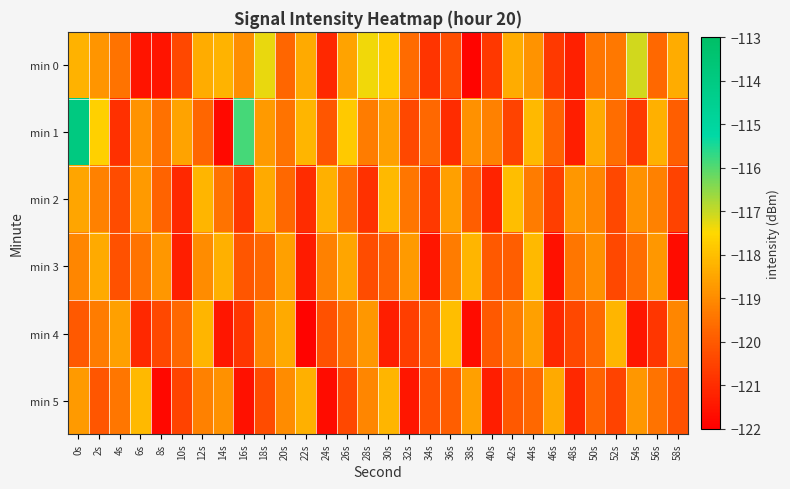

What is the greatest value displayed?

-113.9